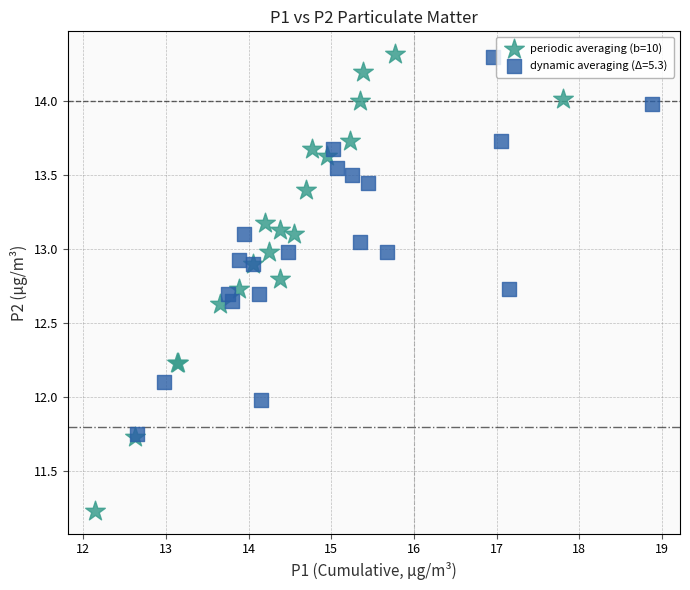

Which series reaches the minimum Y coordinate?

periodic averaging (b=10)